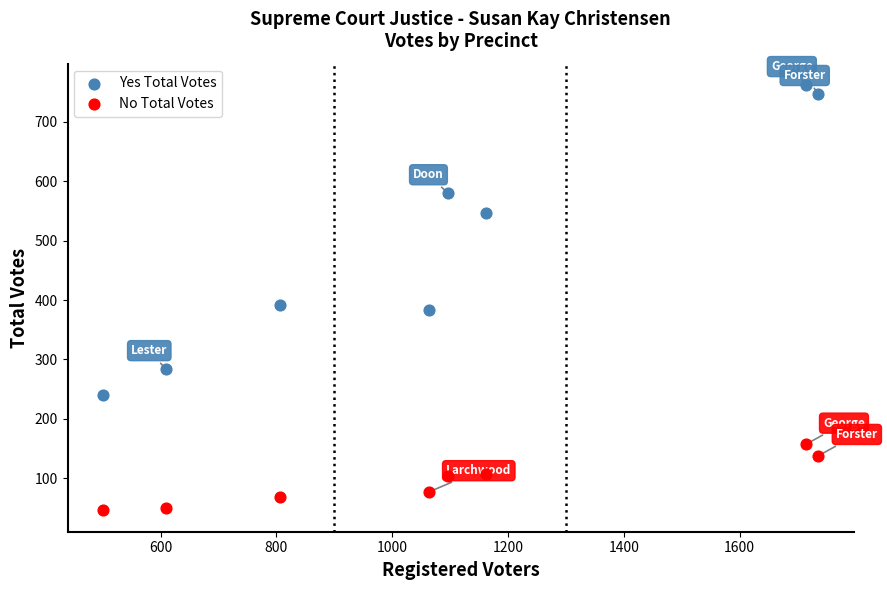

Across all data points, what is the range of X values (max minus min)?

1235